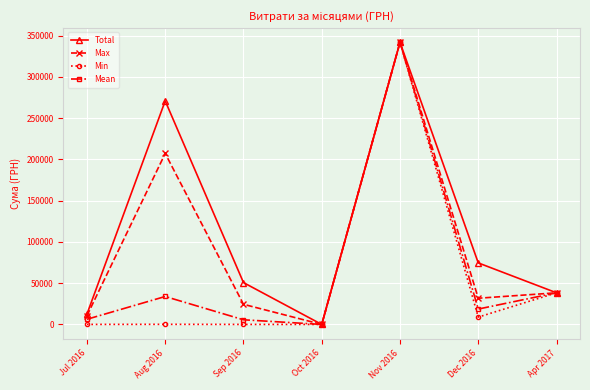

Where is the first local maximum for Max?

Aug 2016